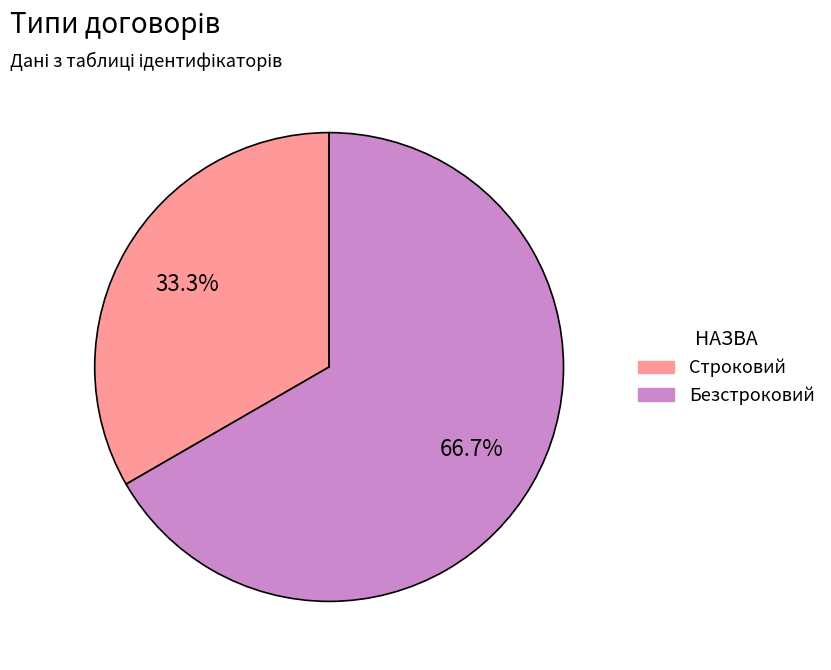

What percentage do Безстроковий and Строковий together represent?

100.0%